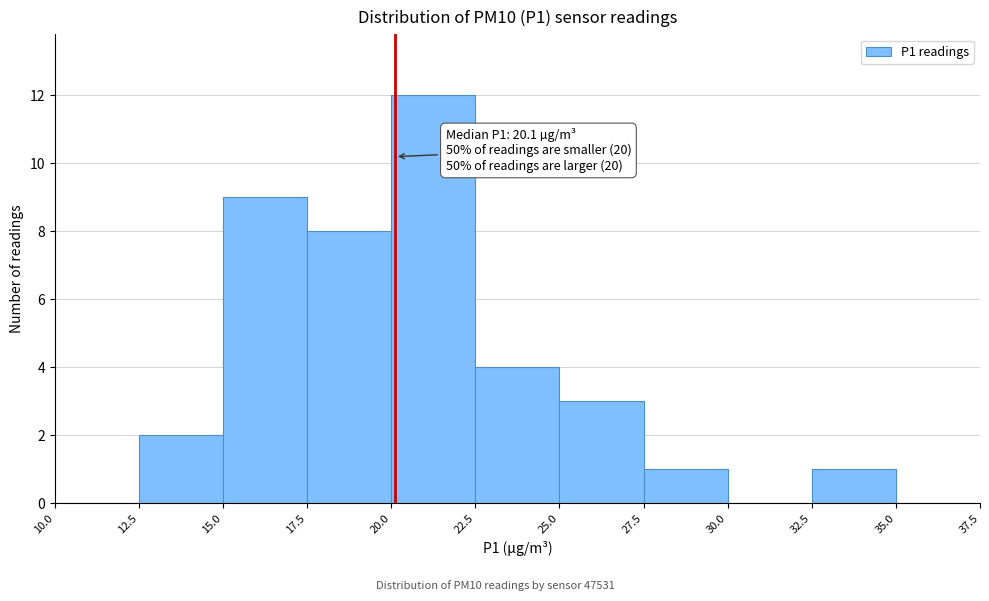

Over which range of the x-axis is the bar tallest?

20.0 to 22.5